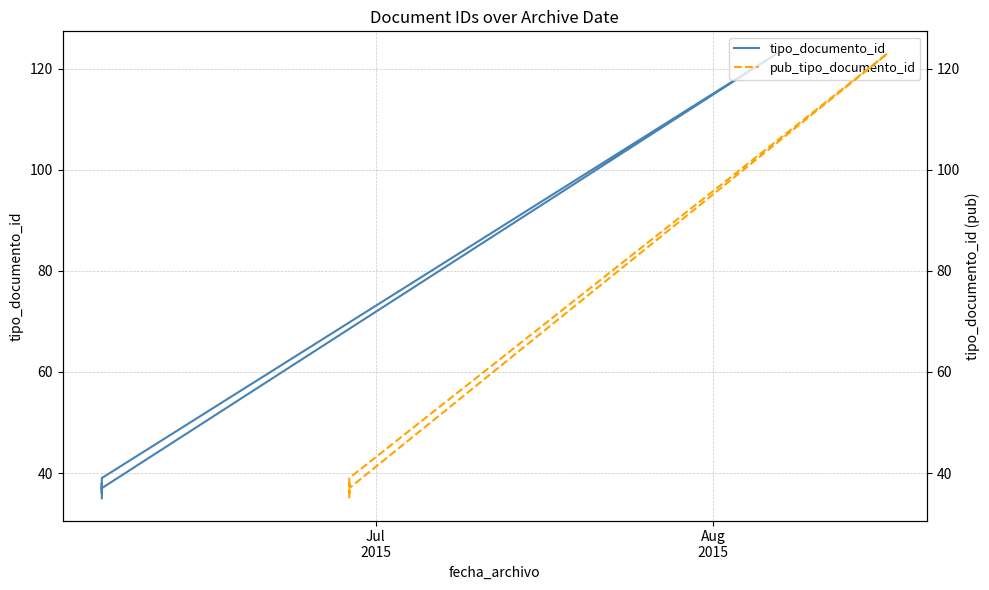

At which category does pub_tipo_documento_id reach its first local peak?

Aug
2015